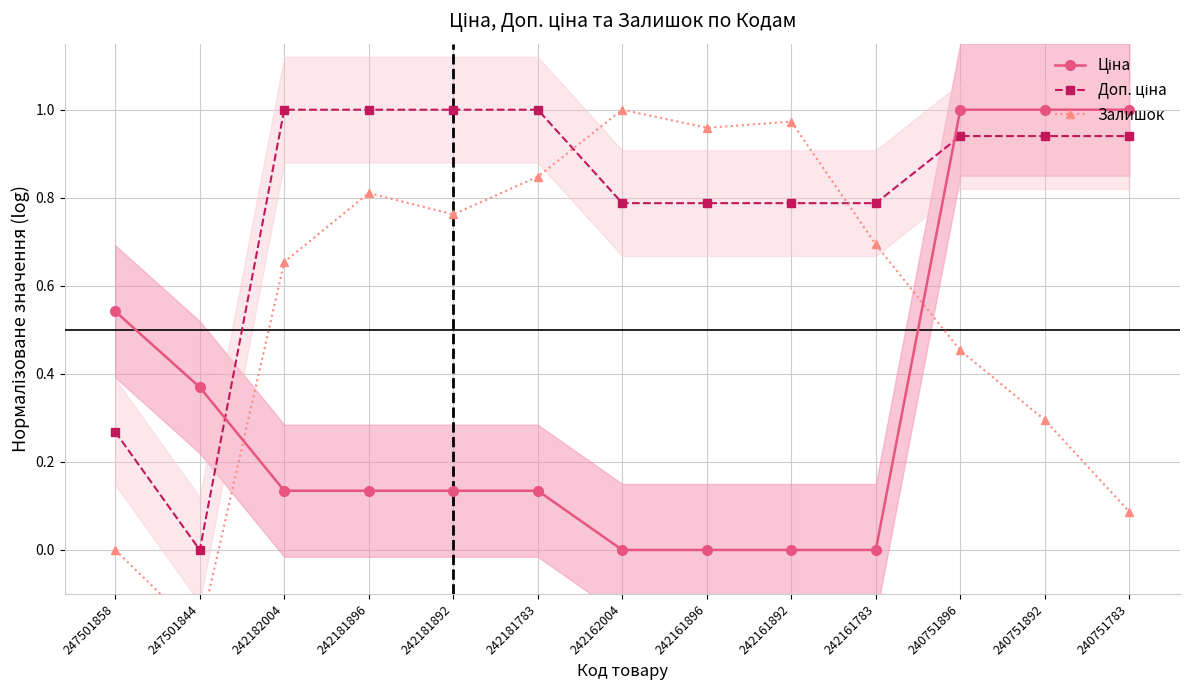

What is the sum of the Ціна values at 242161892 and 242181896?

0.1